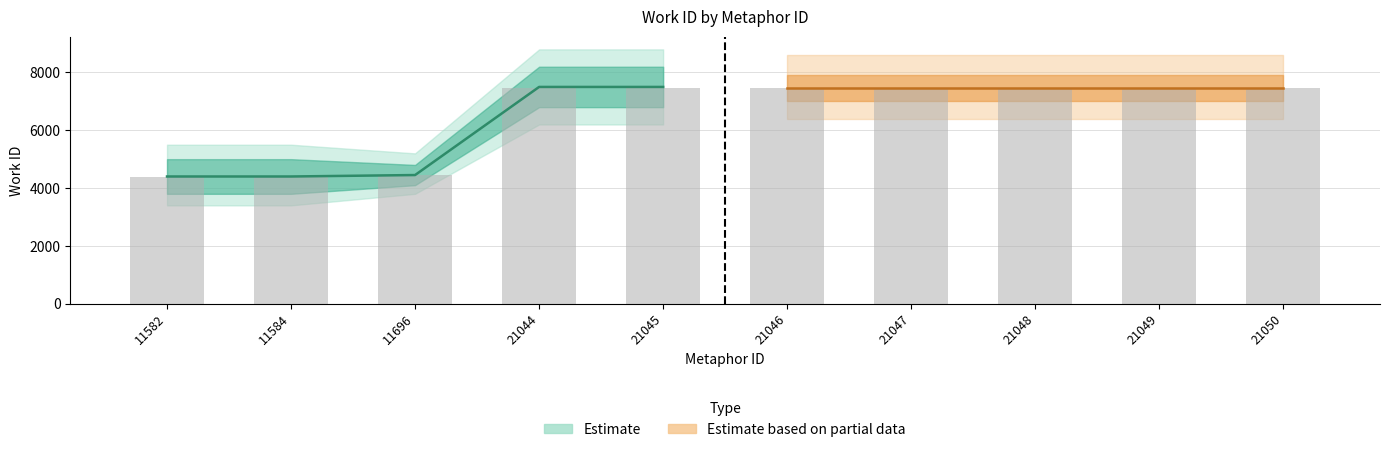

Between 11582 and 11584, which is larger?

11582